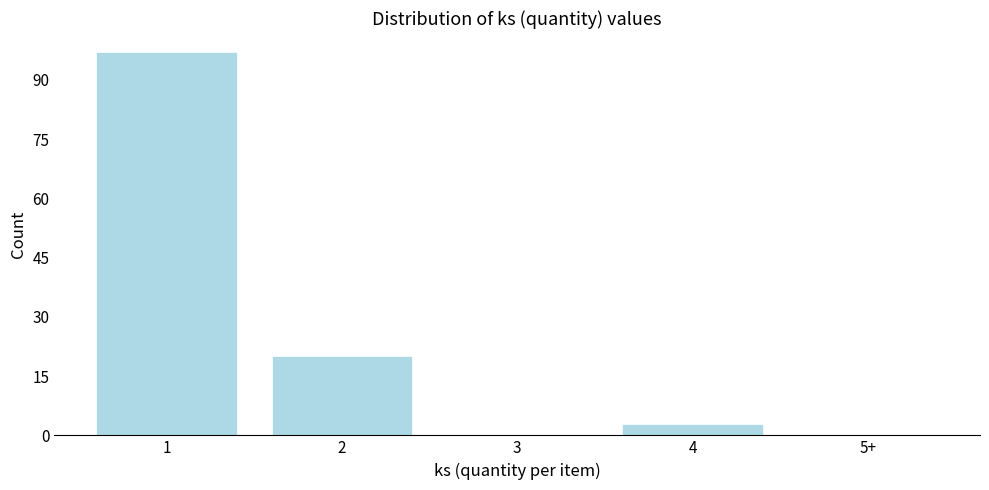

Reading right to left, transcribe all the data shown in this chart.

5+=0	4=3	3=0	2=20	1=97